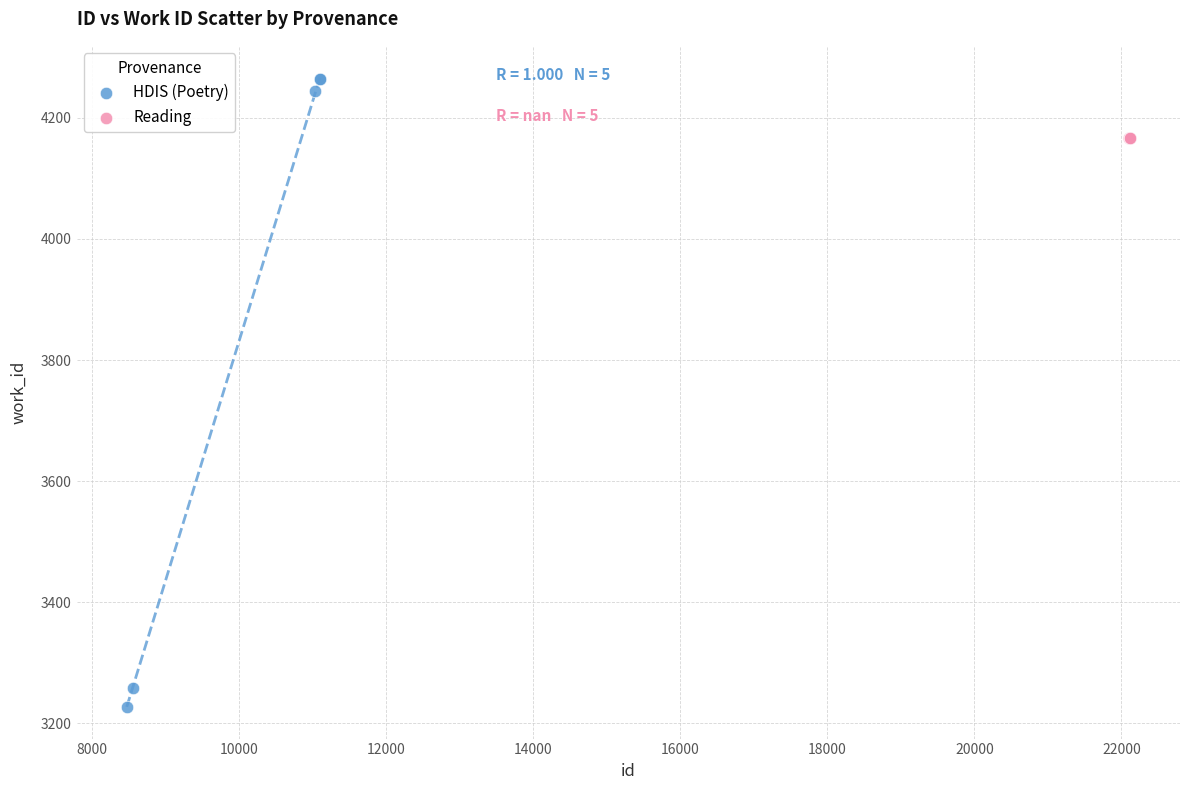

Which series contains the lowest Y value?

HDIS (Poetry)